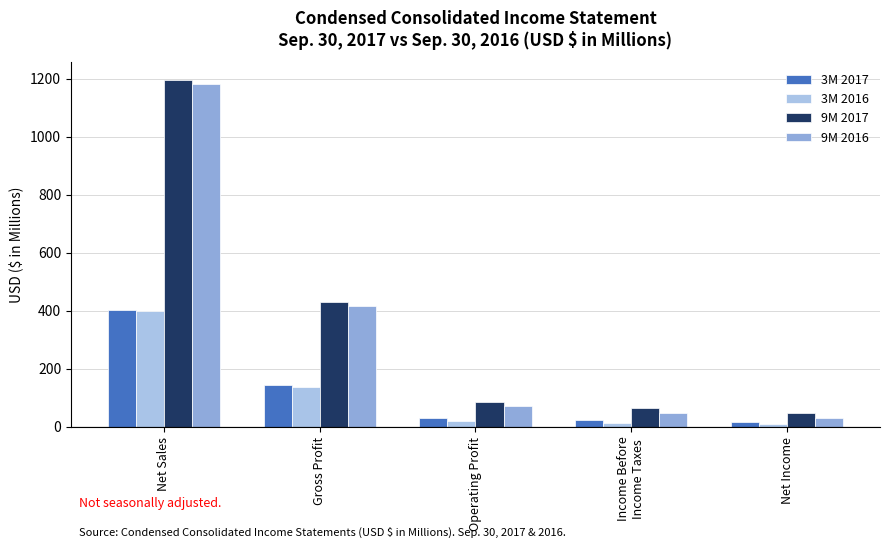

Which category has the lowest value across all series?

Net Income